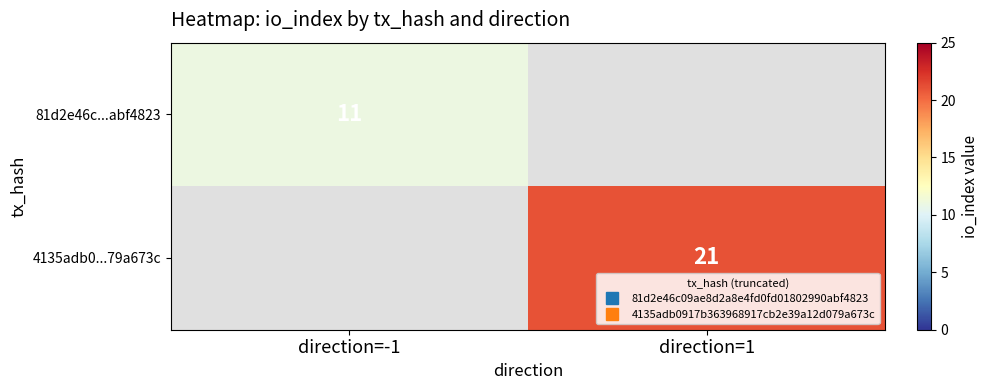

How many positive values does the 81d2e46c...abf4823 series have?

1